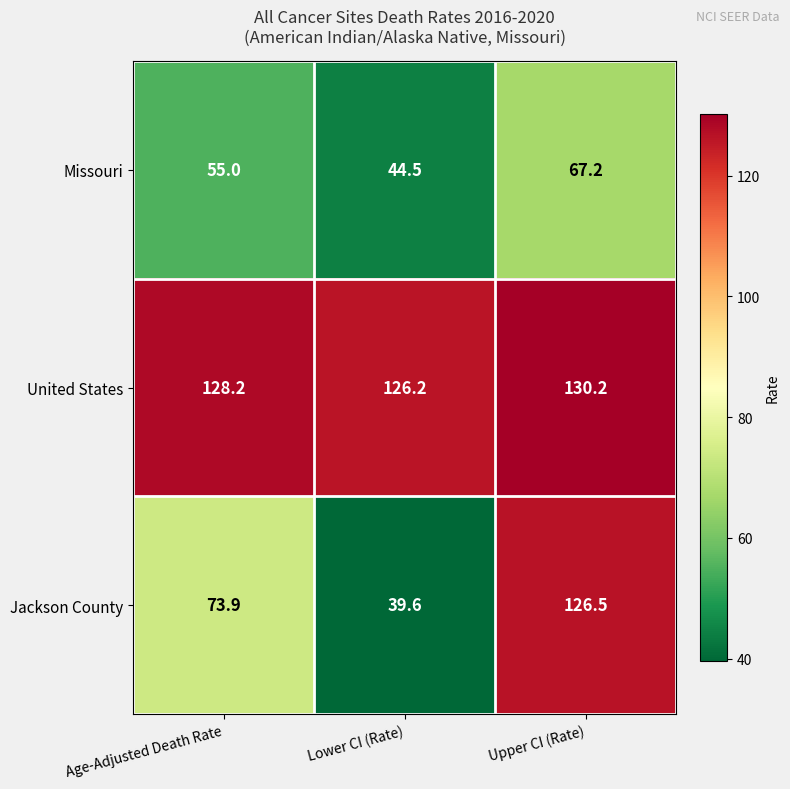

What is the difference between the second highest and minimum values in the Missouri series?

10.5